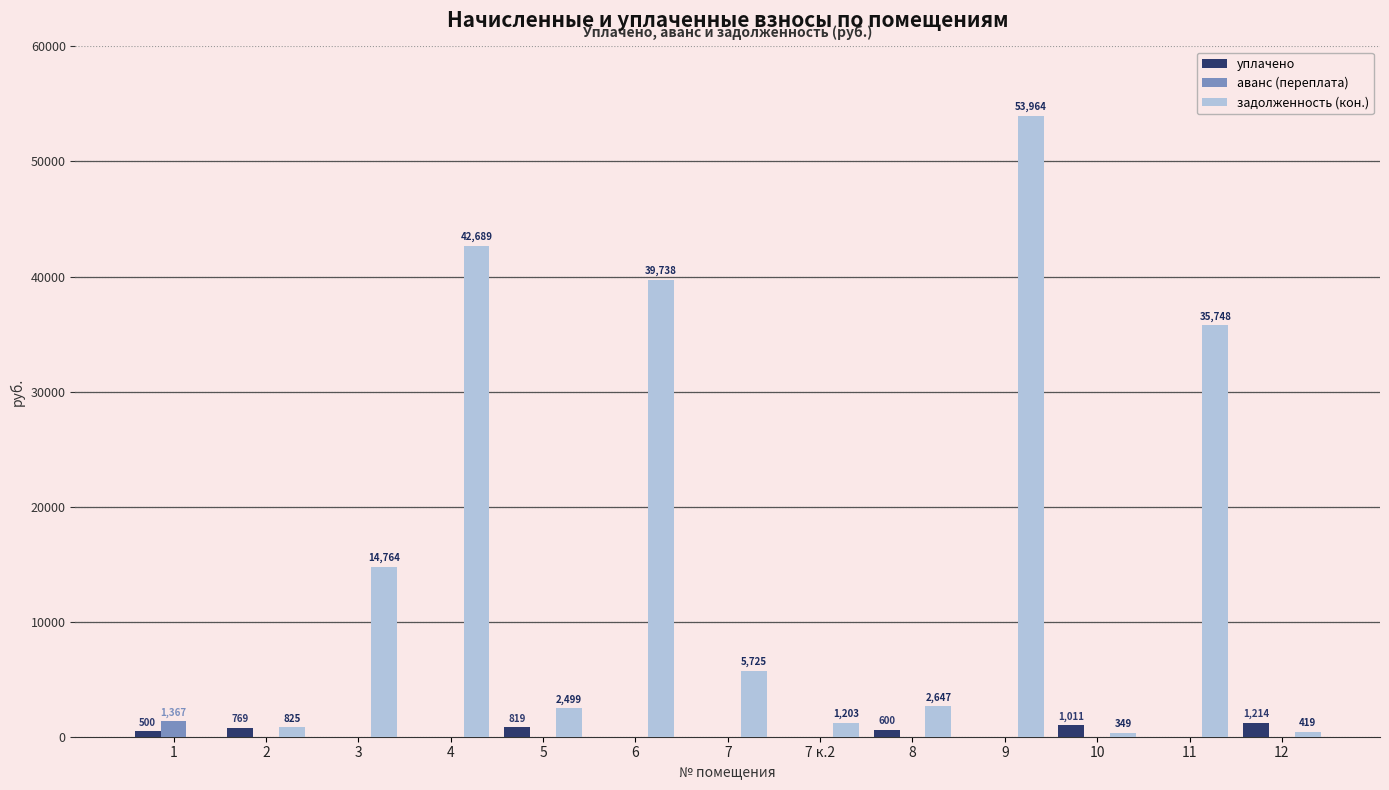

Which series has the largest total across all categories?

задолженность (кон.)